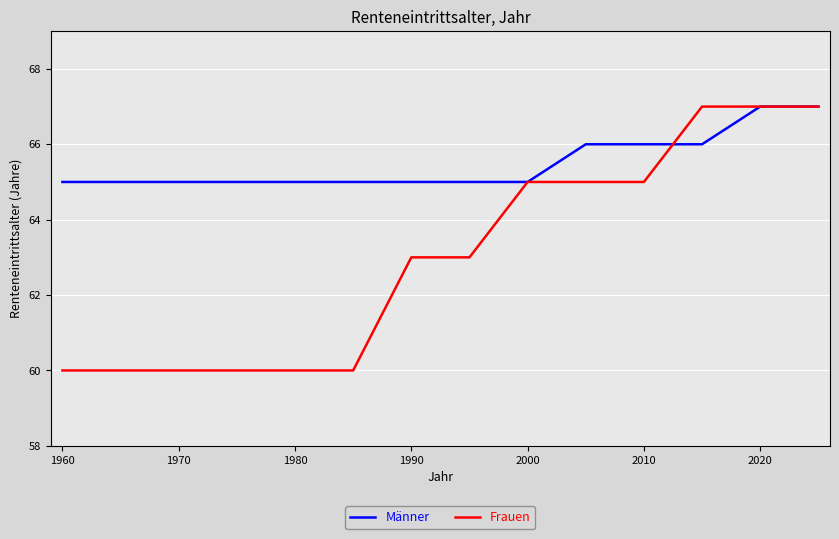

What is the minimum value for Frauen?

60